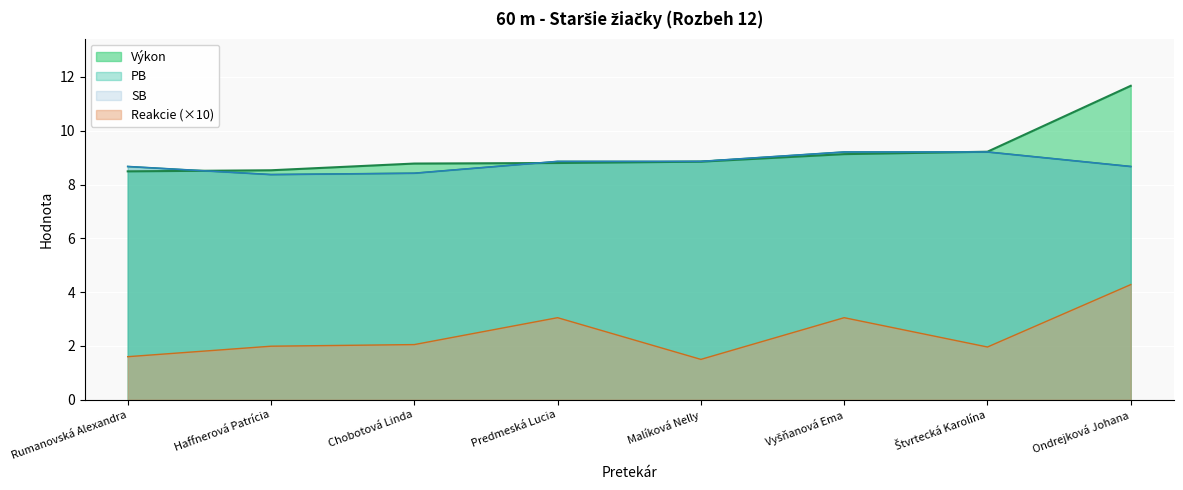

Which series ends up on top after the final intersection of Výkon and PB?

Výkon